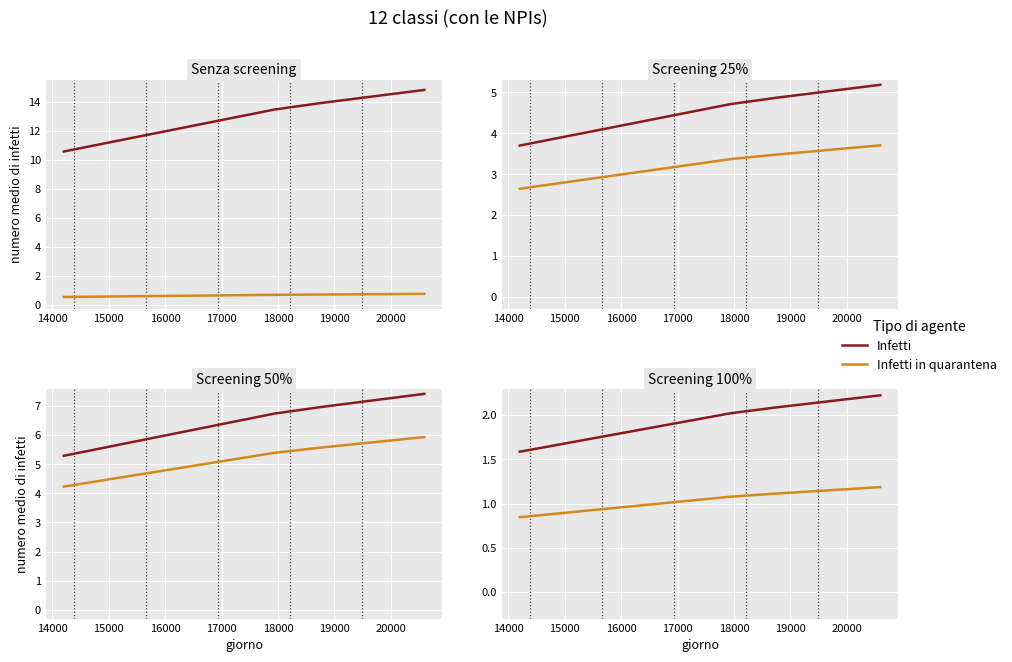

At which label does Infetti first exceed 2?

14000